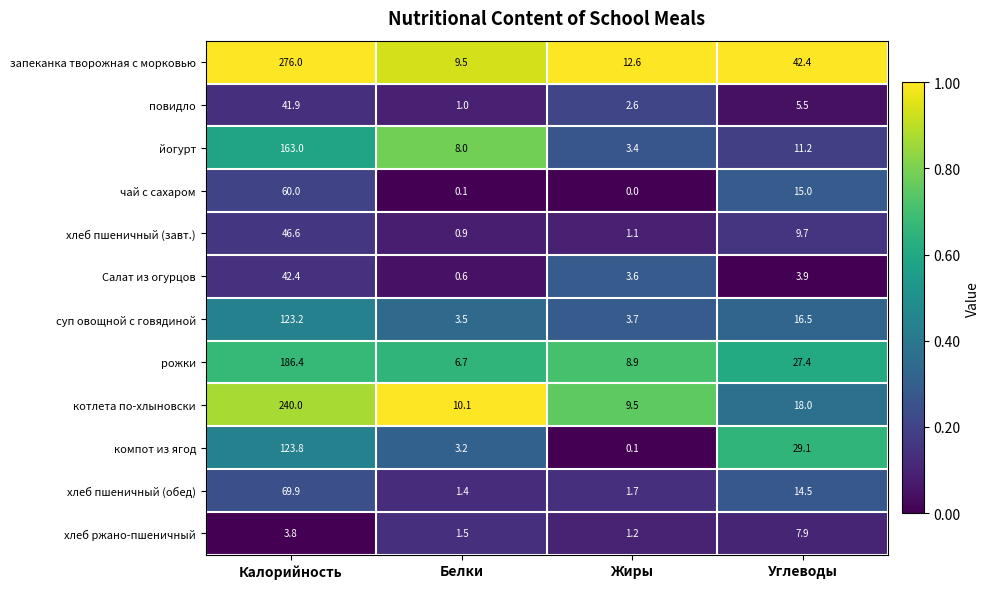

What is the total value across all series at Углеводы?

201.1